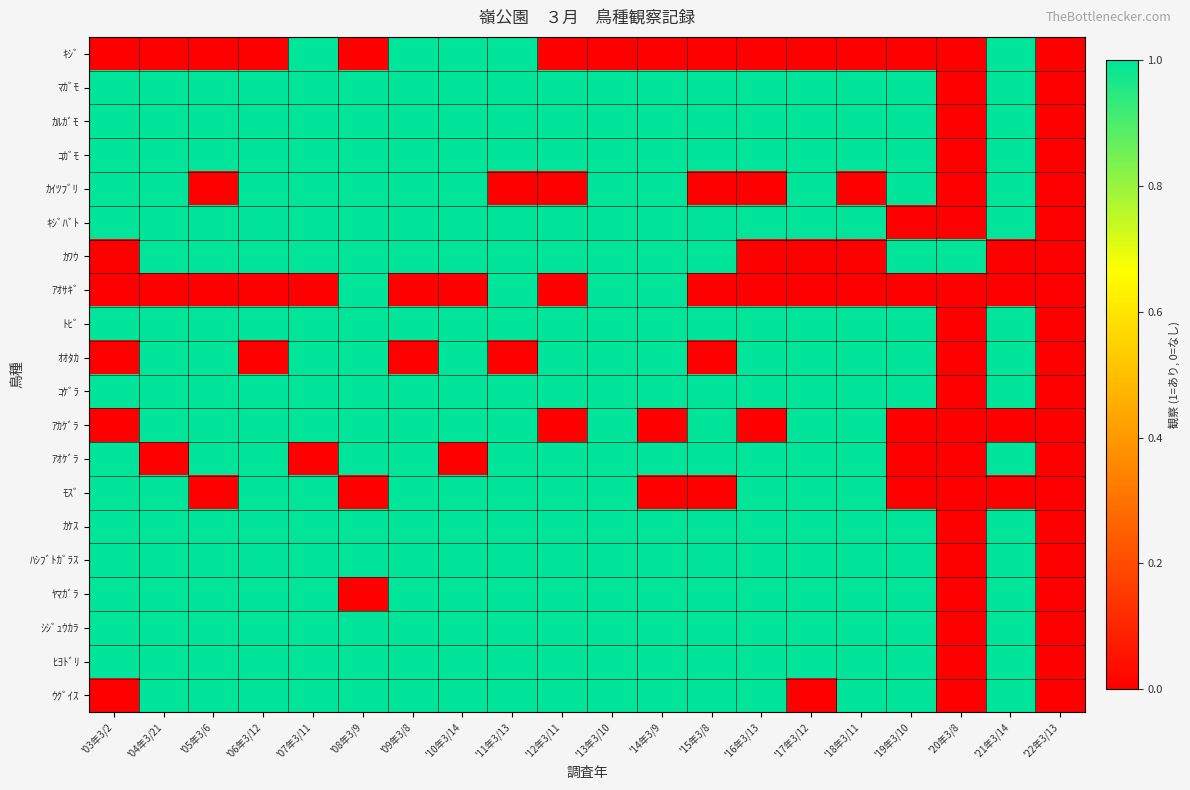

Rank the series at '10年3/14 from highest to lowest value.

ｷｼﾞ, ﾏｶﾞﾓ, ｶﾙｶﾞﾓ, ｺｶﾞﾓ, ｶｲﾂﾌﾞﾘ, ｷｼﾞﾊﾞﾄ, ｶﾜｳ, ﾄﾋﾞ, ｵｵﾀｶ, ｺｹﾞﾗ, ｱｶｹﾞﾗ, ﾓｽﾞ, ｶｹｽ, ﾊｼﾌﾞﾄｶﾞﾗｽ, ﾔﾏｶﾞﾗ, ｼｼﾞｭｳｶﾗ, ﾋﾖﾄﾞﾘ, ｳｸﾞｲｽ, ｱｵｻｷﾞ, ｱｵｹﾞﾗ